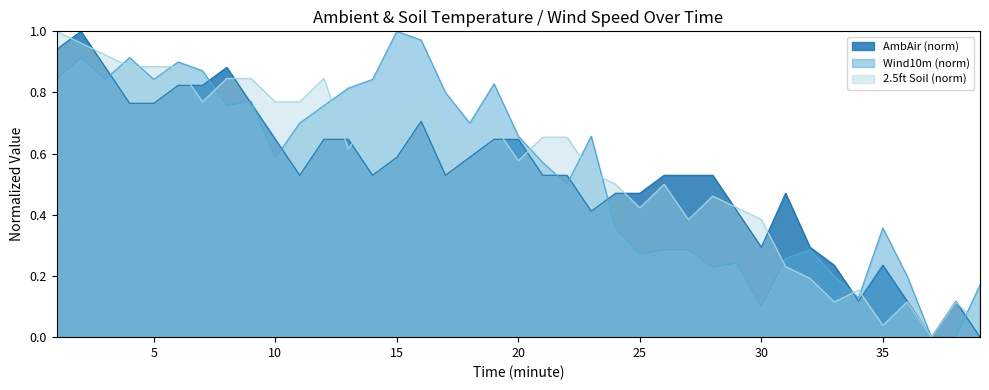

Between which two adjacent categories do 2.5ft and Wind10m first intersect?

3 and 4